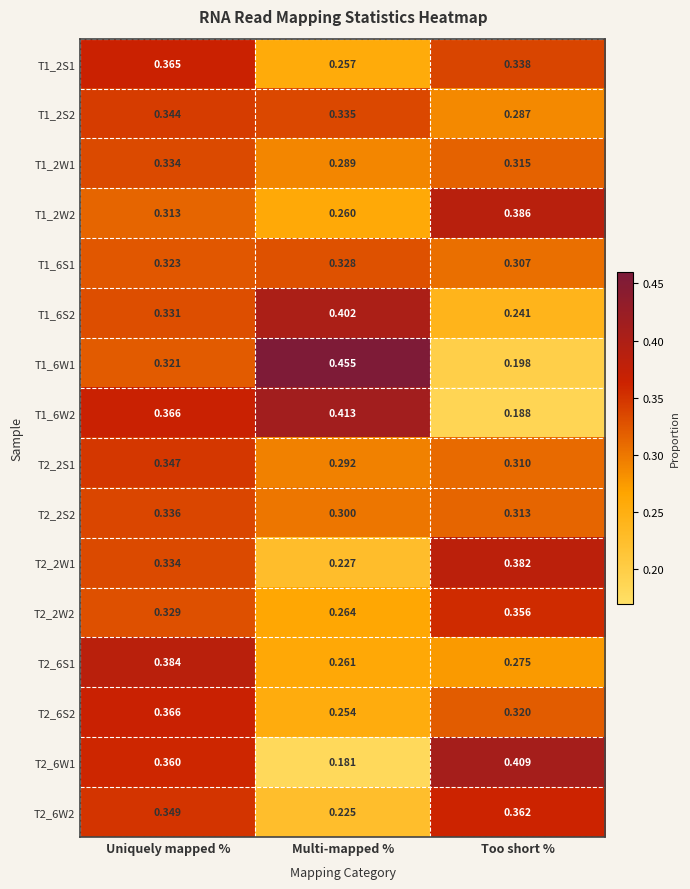

At which category does the chart reach its peak across all series?

Multi-mapped %